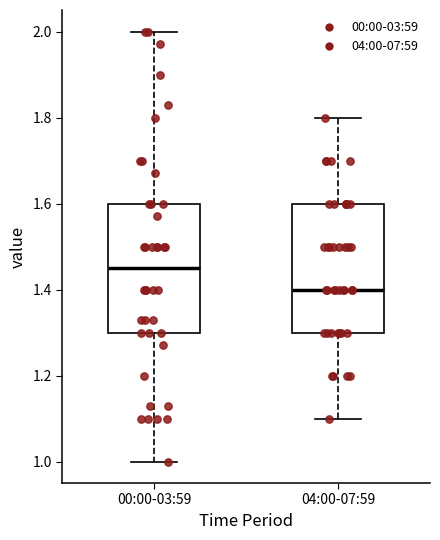

Reading left to right, transcribe this box plot: for each box, give where its median line is, the range the box spans, and where its two whiskers end, as read against the y-axis. The values are not printed on the chart, so give them approximately, as read against the axis.

00:00-03:59: median 1.46, box 1.30 to 1.60, whiskers 1.00 to 2.00
04:00-07:59: median 1.40, box 1.30 to 1.60, whiskers 1.10 to 1.80